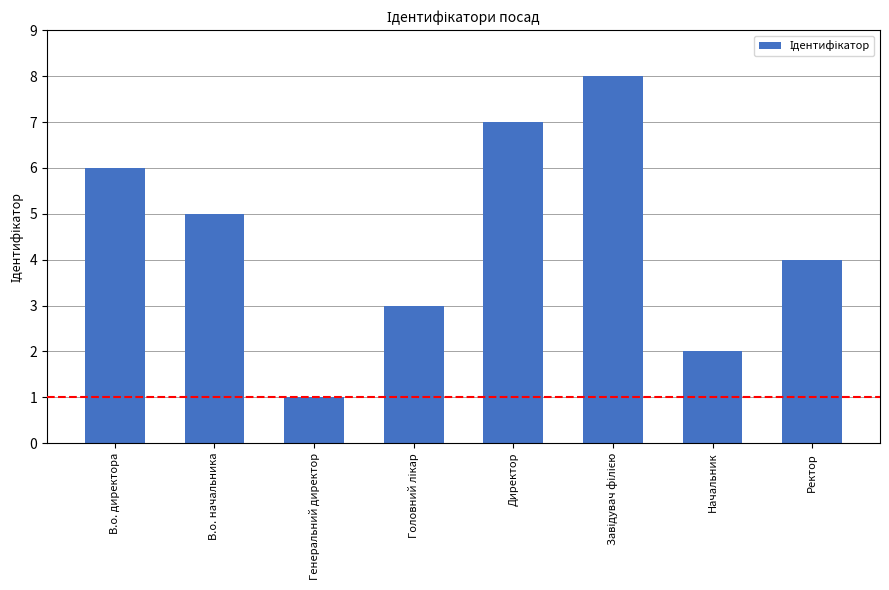

What is the sum of the values at Начальник and В.о. директора?

8